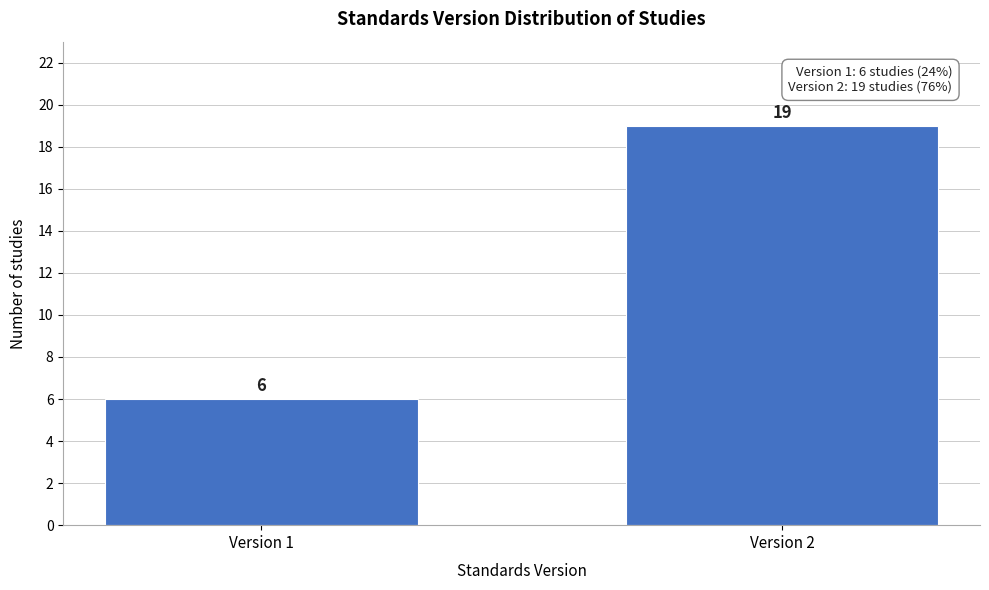

Reading left to right, what are all the values shown in this chart?

6	19